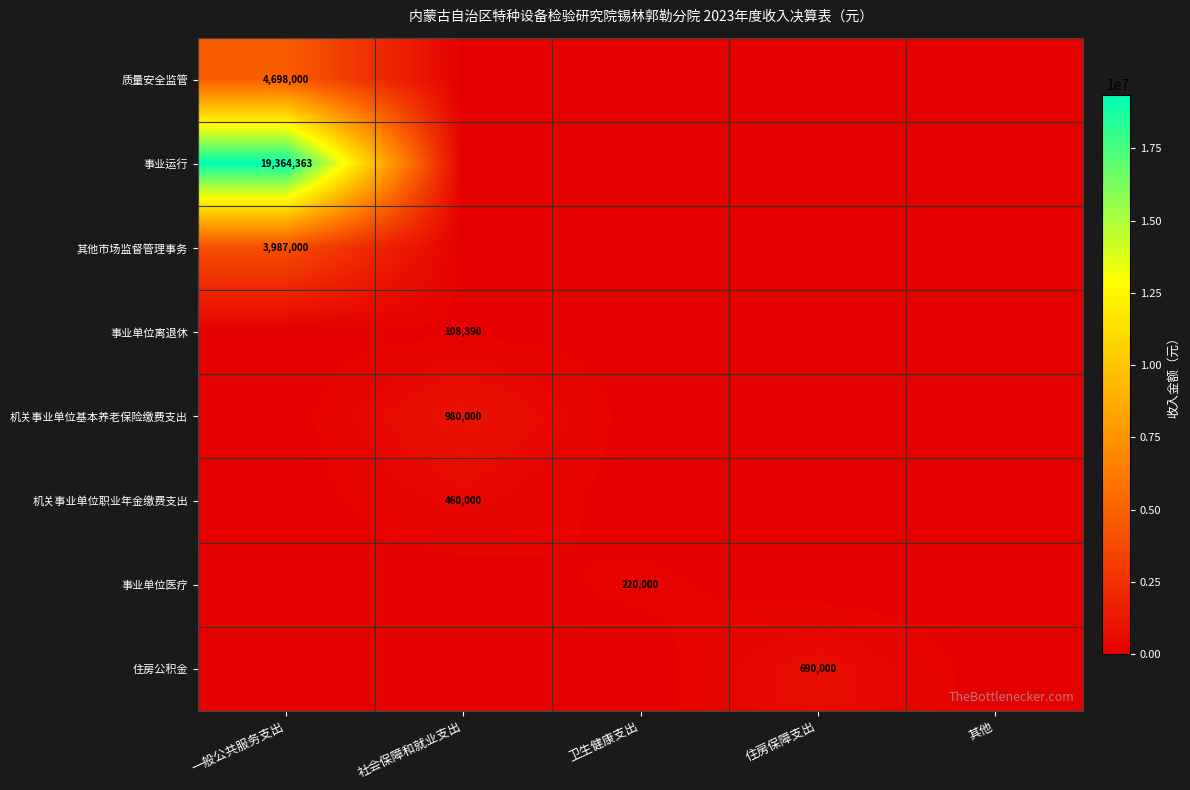

What is the difference between the highest and lowest values at 社会保障和就业支出?

980000.0